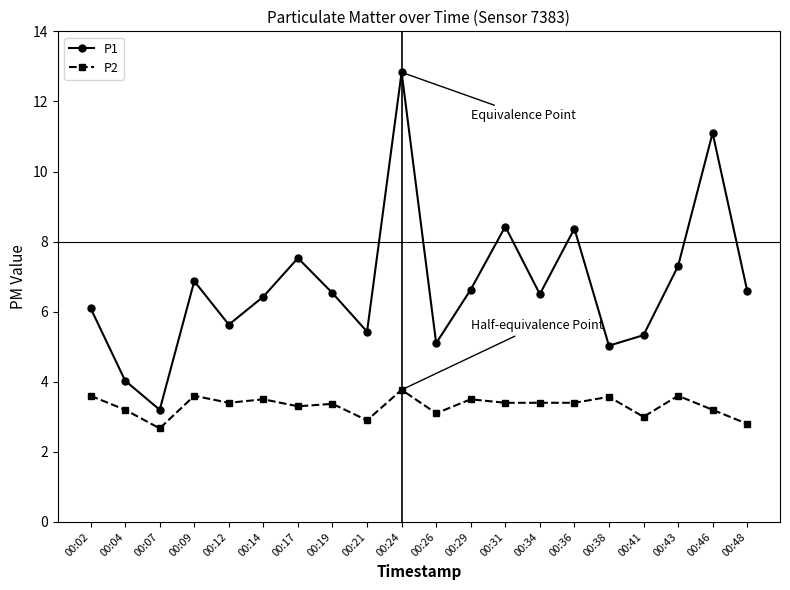

Is it true that P2 equals 3.5 at 00:29?

True